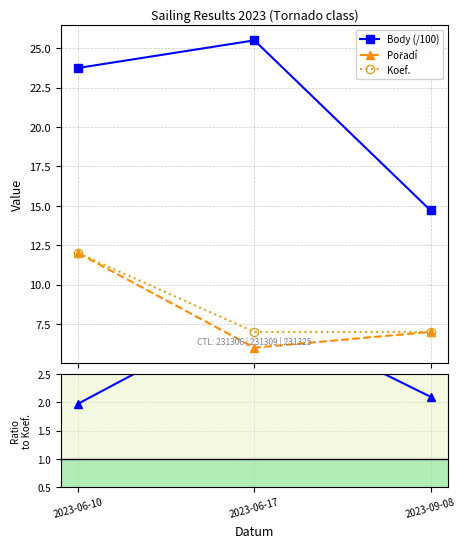

Count the Koef. values in the range 7 to 12.

3